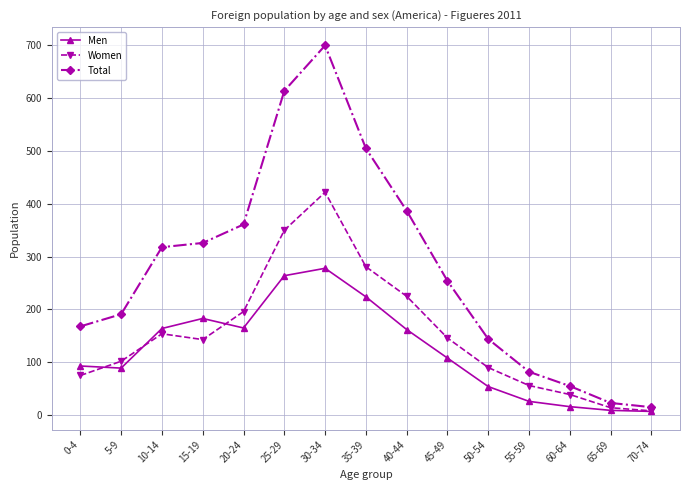

At which category does the chart reach its peak across all series?

30-34